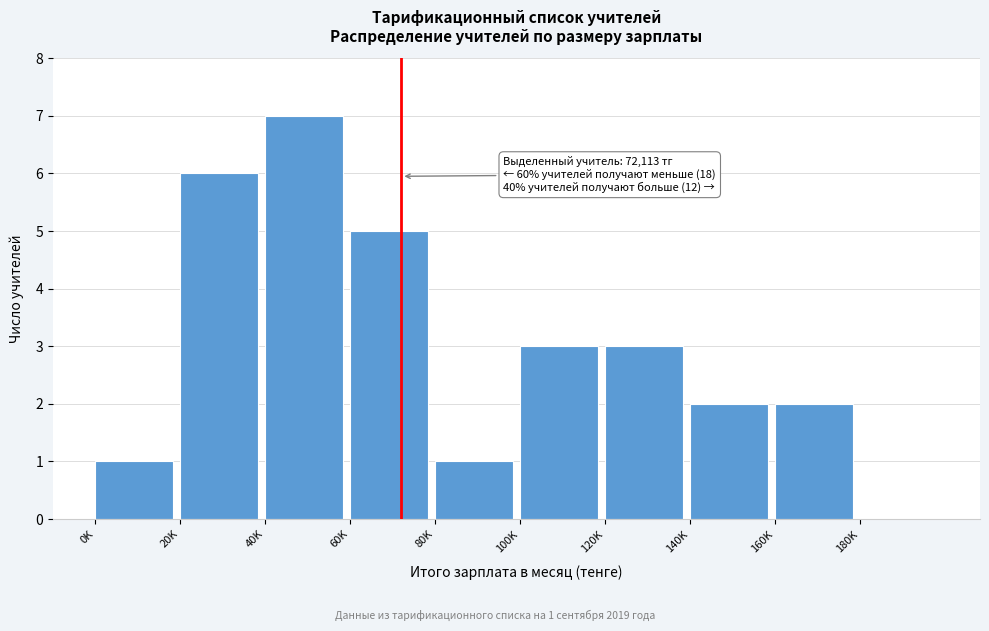

Reading right to left, transcribe all the data shown in this chart.

180K=0	160K=2	140K=2	120K=3	100K=3	80K=1	60K=5	40K=7	20K=6	0K=1